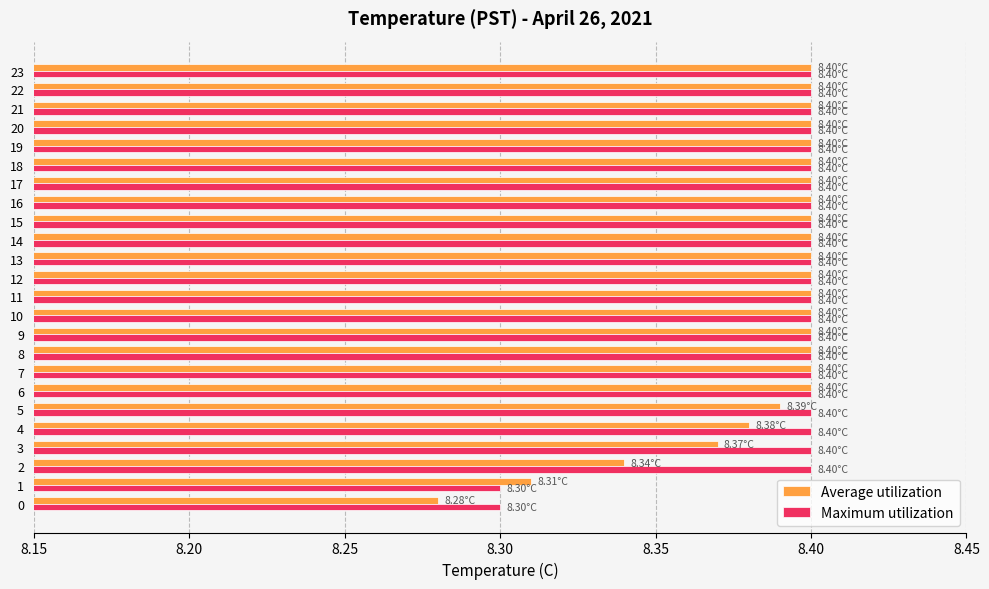

Which series has the widest spread of values?

Average utilization